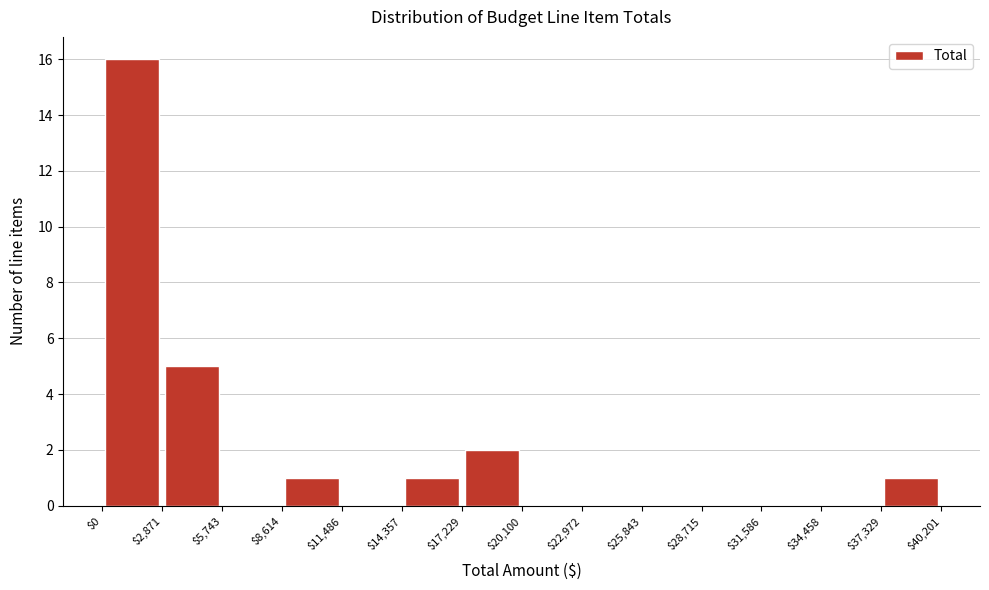

Reading left to right, transcribe this chart: for each bar, give the range it covers on the x-axis and its height. The values are not printed on the chart, so give them approximately, as read against the axis.

$0 to $2,871: 16
$2,871 to $5,743: 5
$5,743 to $8,614: 0
$8,614 to $11,486: 1
$11,486 to $14,357: 0
$14,357 to $17,229: 1
$17,229 to $20,100: 2
$20,100 to $22,972: 0
$22,972 to $25,843: 0
$25,843 to $28,715: 0
$28,715 to $31,586: 0
$31,586 to $34,458: 0
$34,458 to $37,329: 0
$37,329 to $40,201: 1